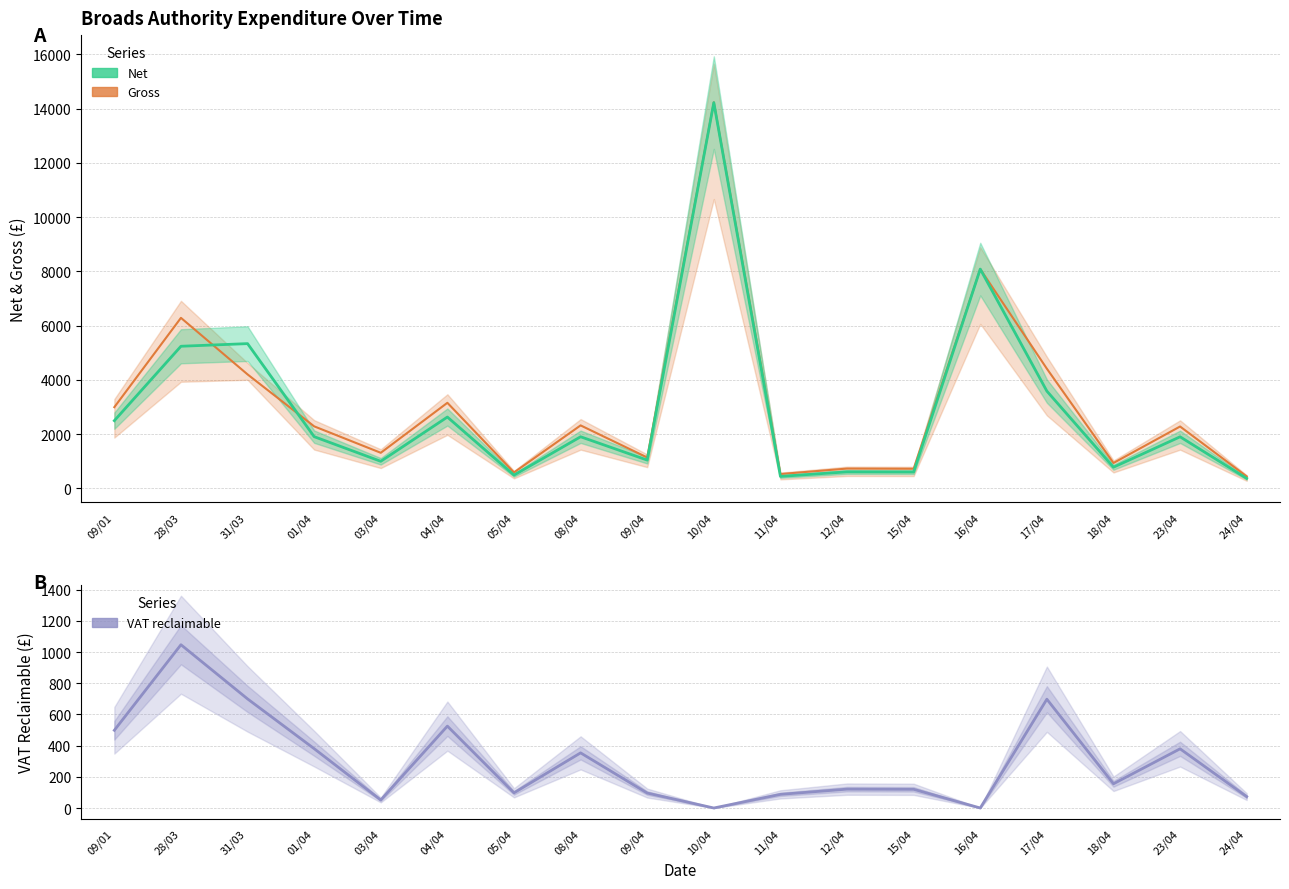

Rank the series by their maximum value, from highest to lowest.

Gross, Net, VAT reclaimable